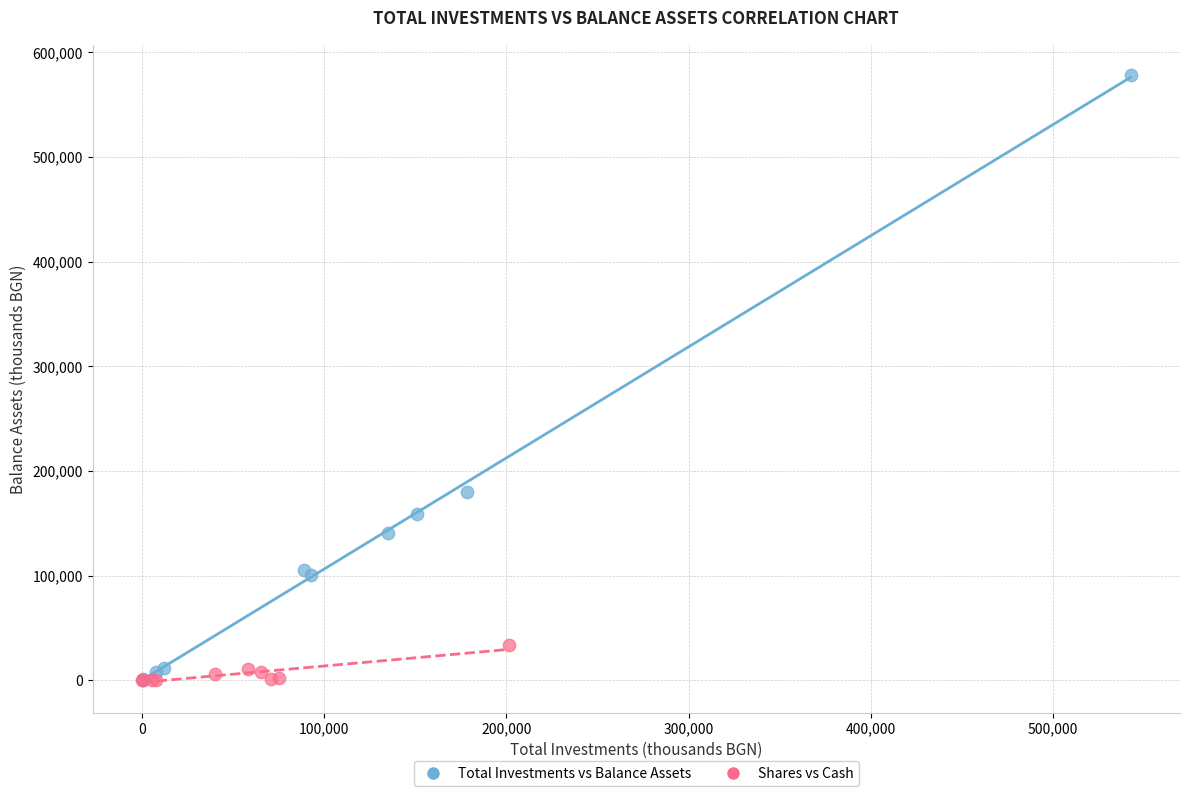

Which series has the largest Y range (max minus min)?

Total Investments vs Balance Assets